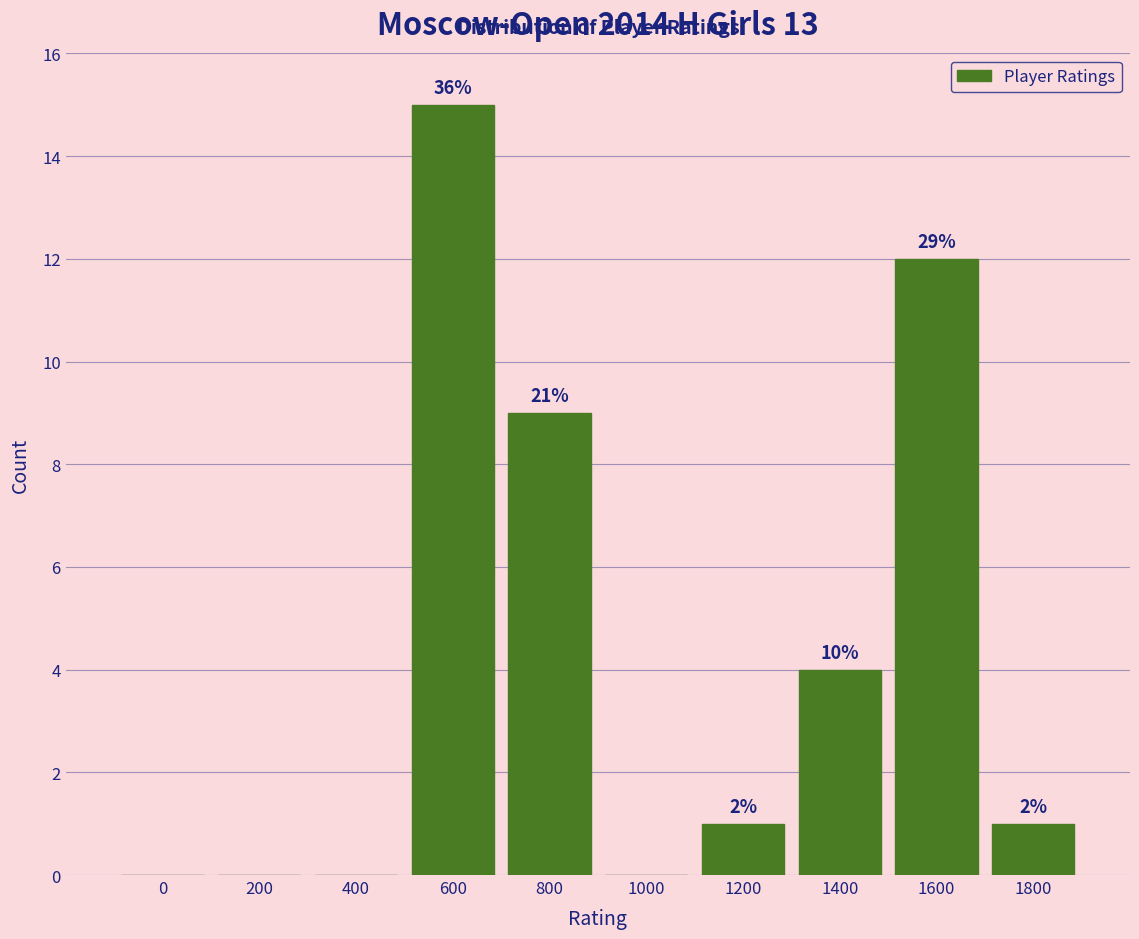

Are the bars horizontal?

No